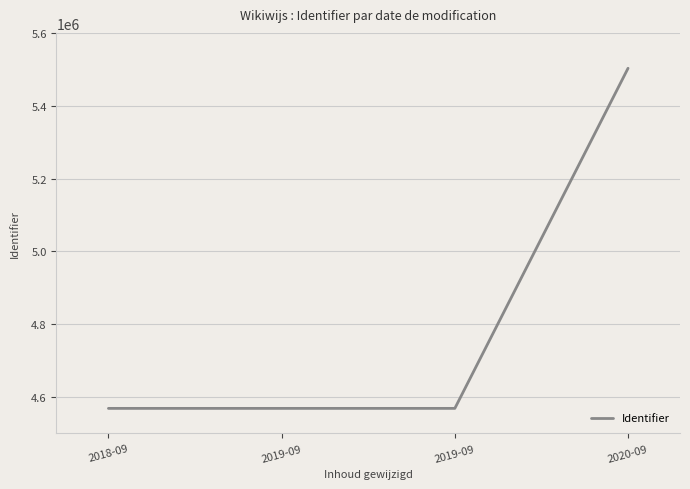

How many distinct data groups are displayed?

1